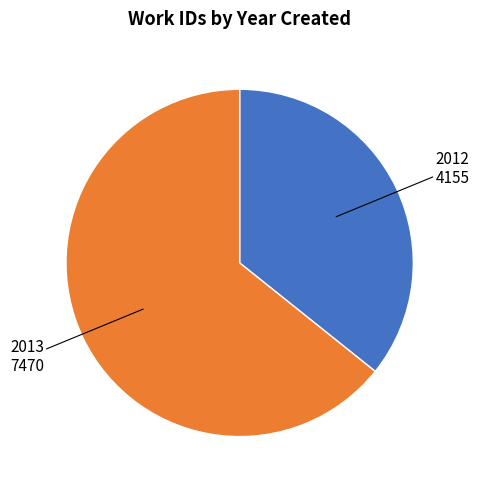

Is there any slice that represents more than half of the pie?

Yes